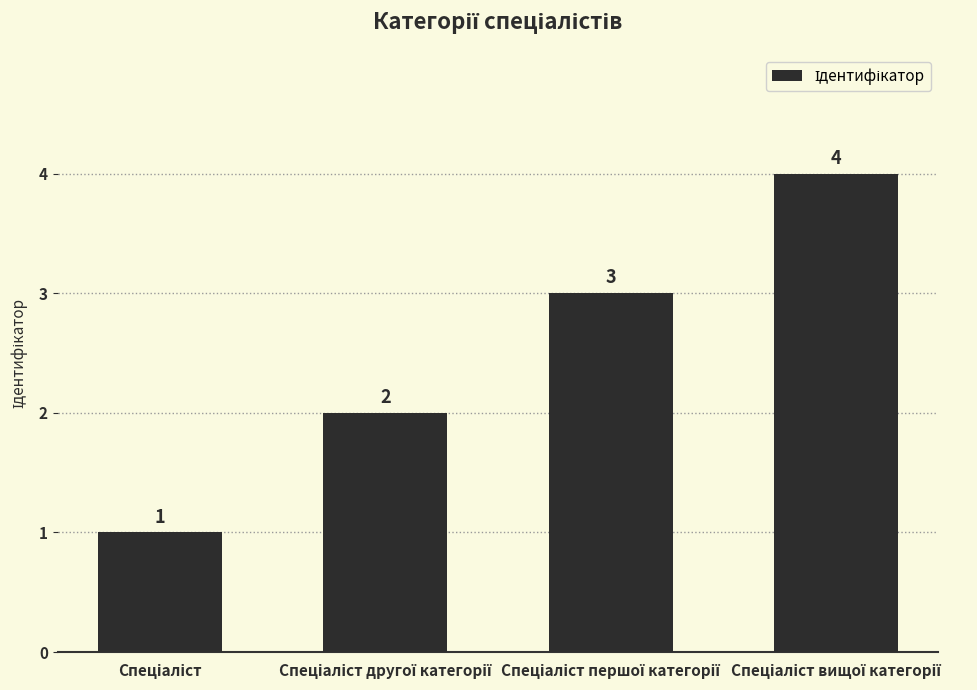

What is the maximum value shown in the chart?

4